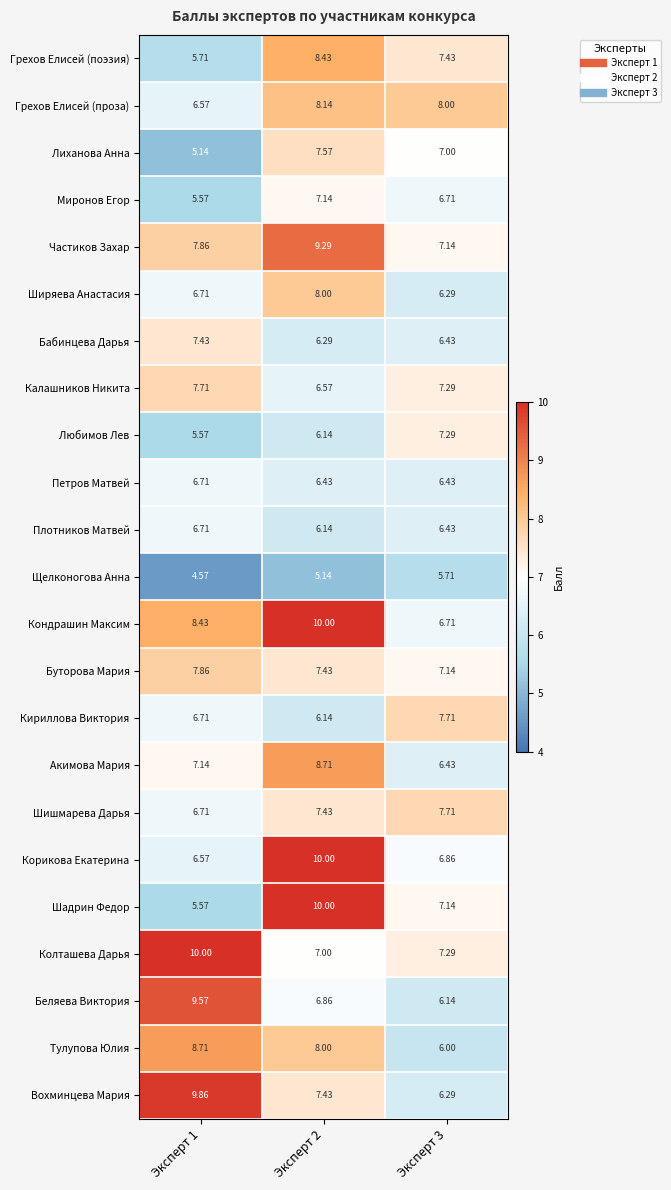

Is the value of Любимов Лев at Эксперт 3 greater than the value of Частиков Захар at Эксперт 2?

No